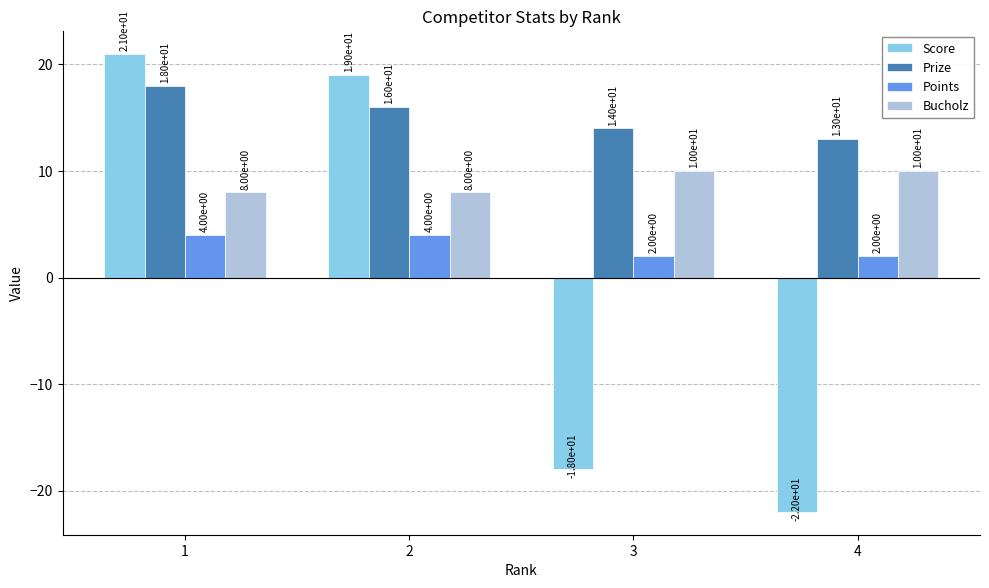

What is the spread (max minus min) of values at 1?

17